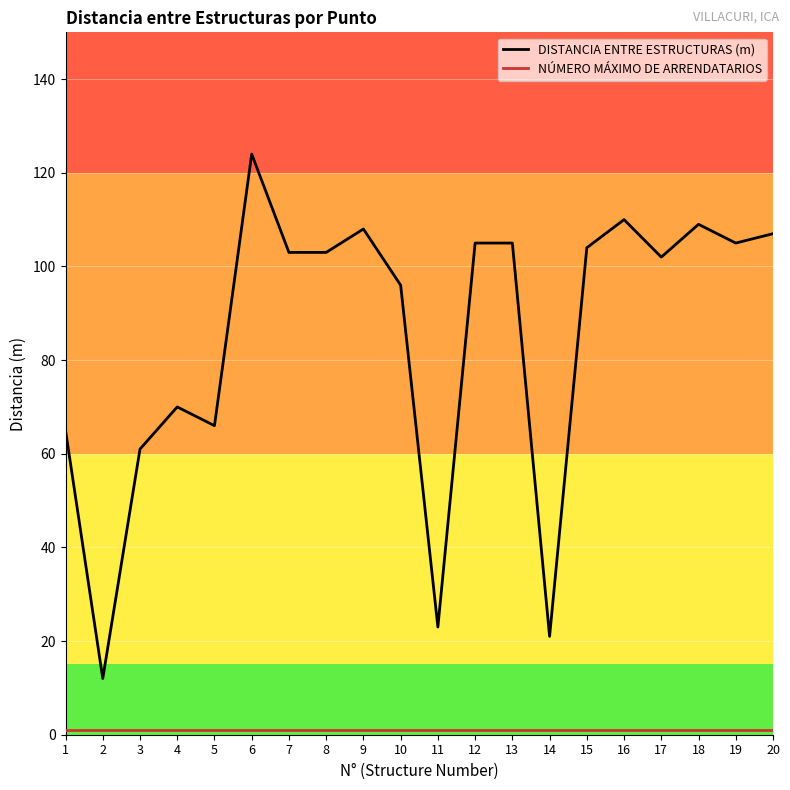

The DISTANCIA ENTRE ESTRUCTURAS (m) series shows 107 at 20. True or false?

True